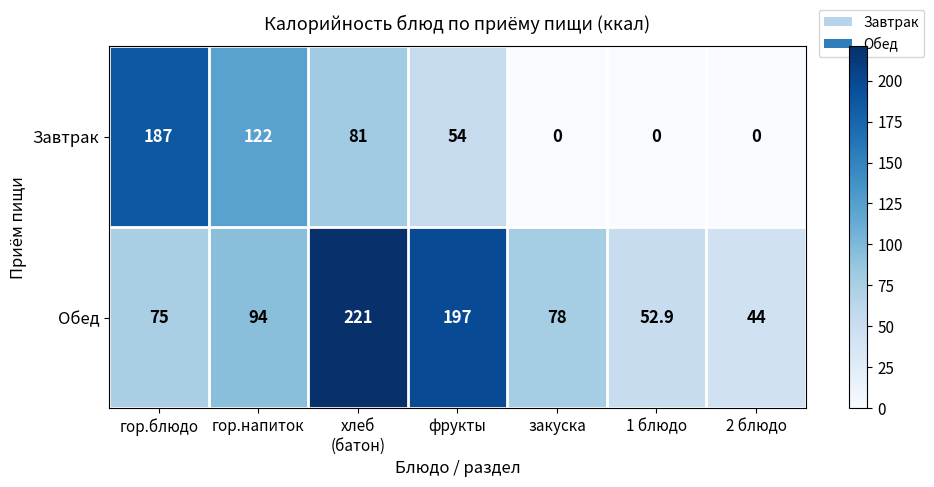

Reading left to right, extract all data points from this chart.

Завтрак: 187.0	122.0	81.0	54.0	0.0	0.0	0.0
Обед: 75.0	94.0	221.0	197.0	78.0	52.9	44.0